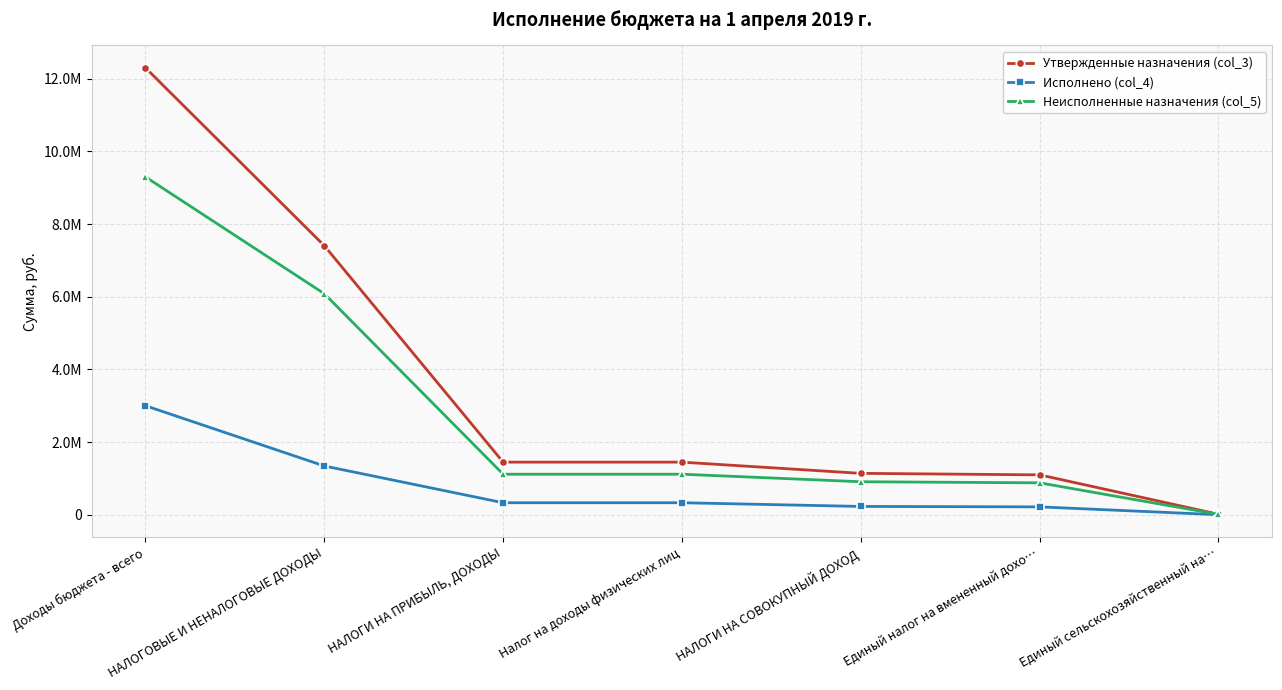

At which category is the sum across all series the highest?

Доходы бюджета - всего